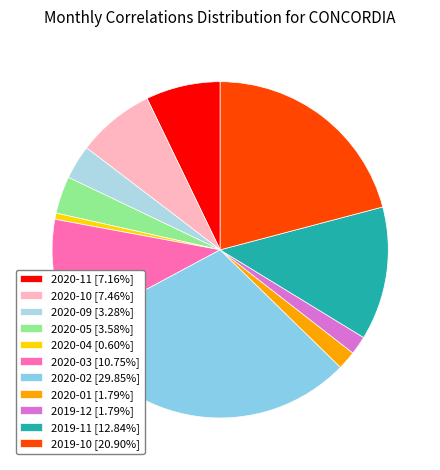

How many slices are in this pie chart?

11